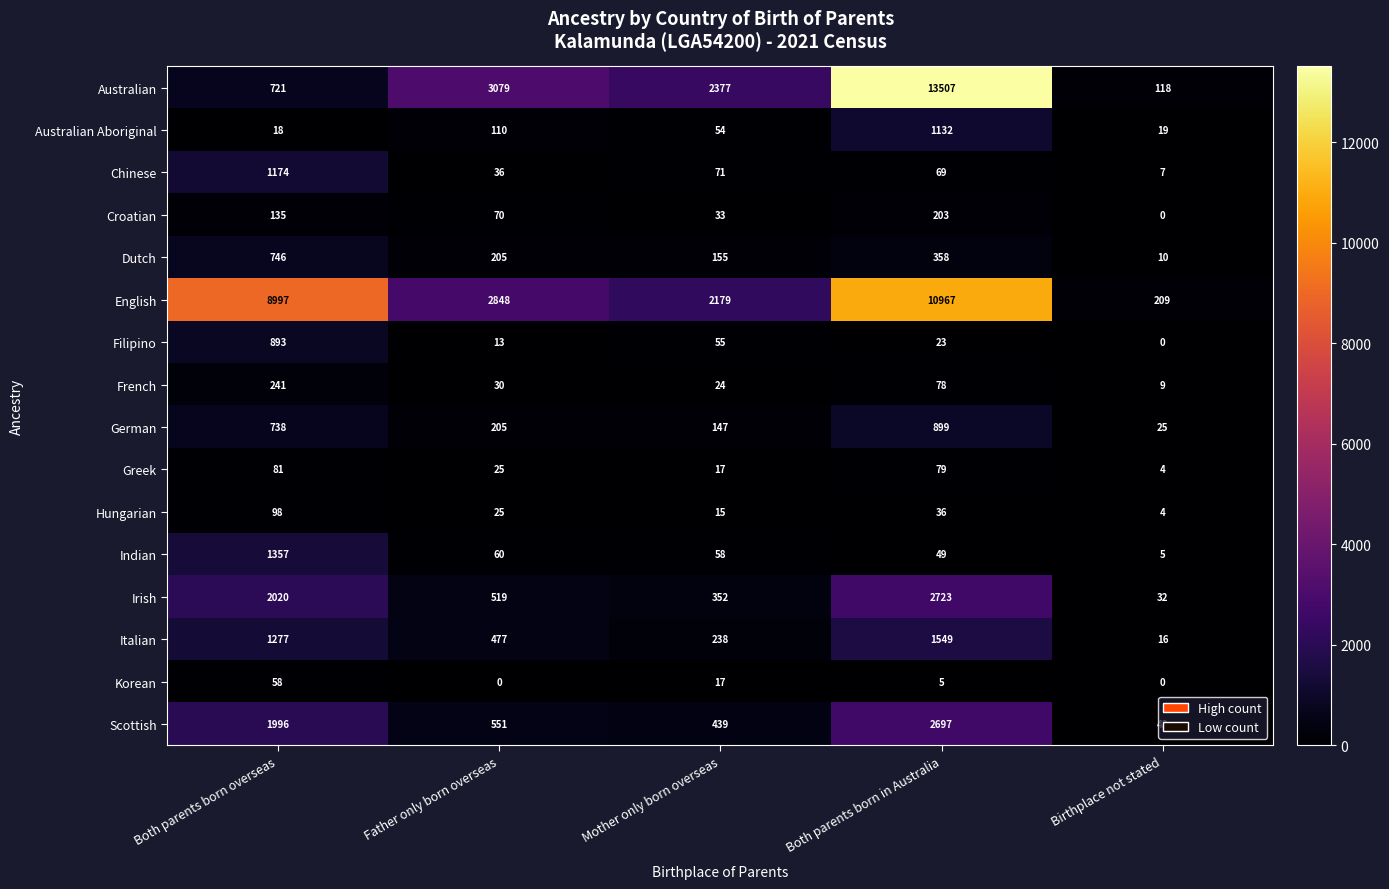

Where does the Hungarian series first go above 25?

Both parents born overseas